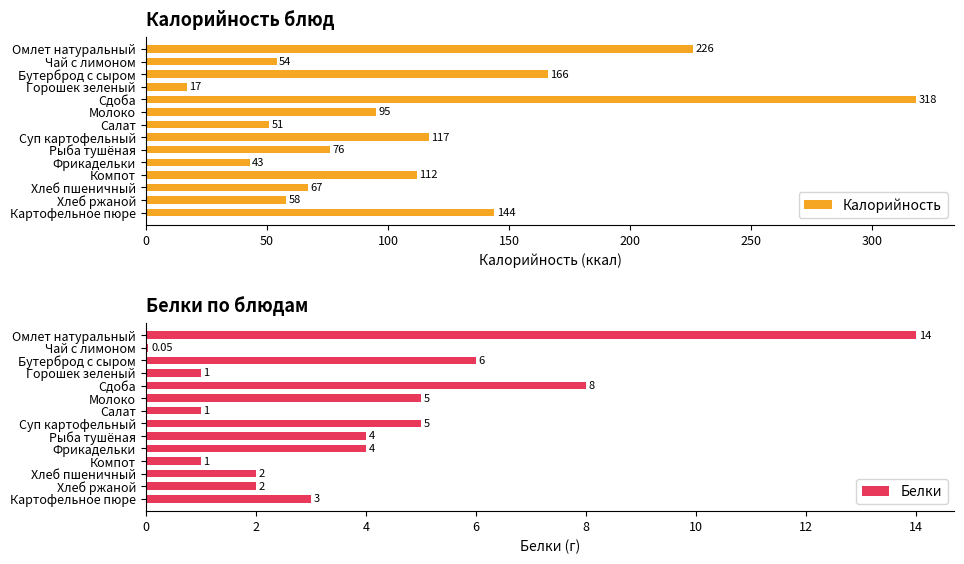

Rank the categories by Калорийность value from lowest to highest.

Горошек зеленый, Фрикадельки, Салат, Чай с лимоном, Хлеб ржаной, Хлеб пшеничный, Рыба тушёная, Молоко, Компот, Суп картофельный, Картофельное пюре, Бутерброд с сыром, Омлет натуральный, Сдоба